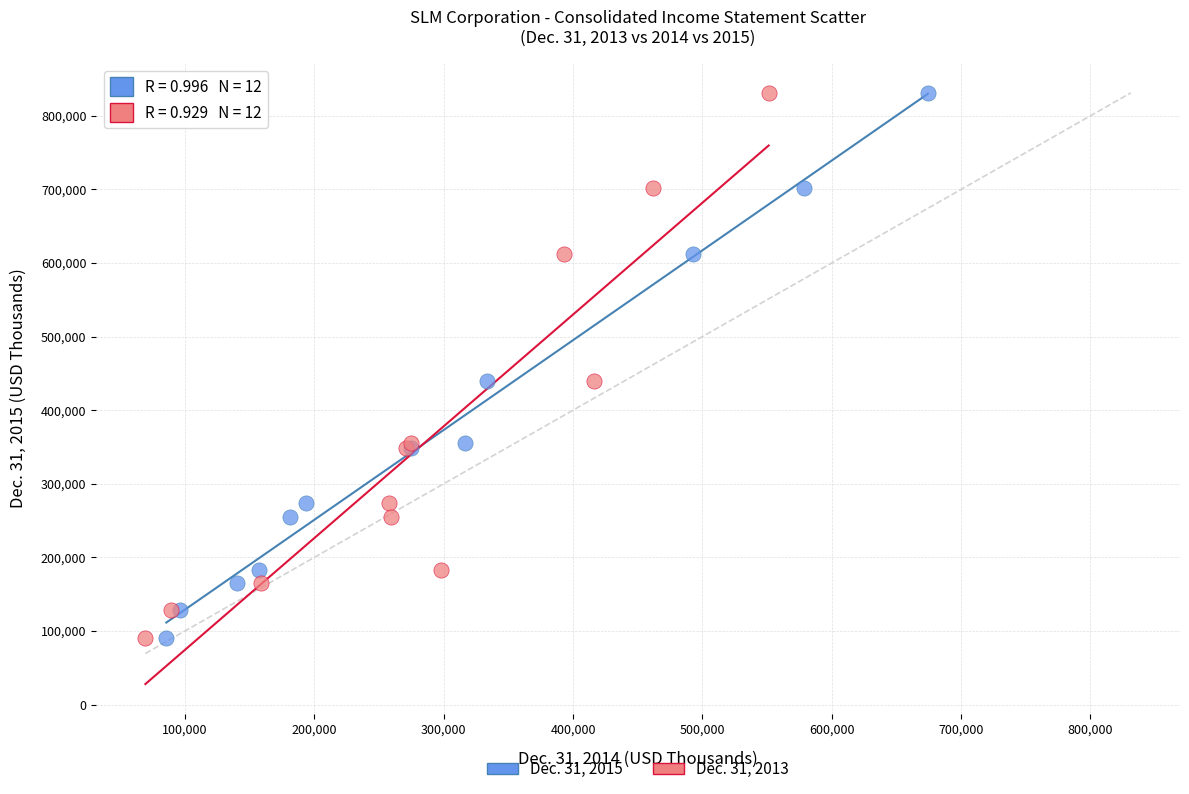

What are all the series names shown in the legend?

Dec. 31, 2015, Dec. 31, 2013